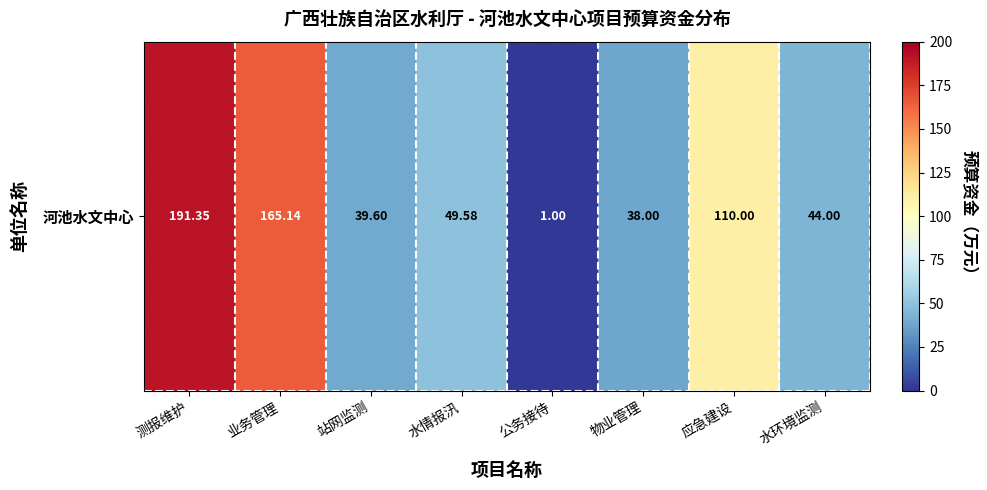

Reading left to right, transcribe all the data shown in this chart.

测报维护=191.3	业务管理=165.1	站网监测=39.6	水情报汛=49.6	公务接待=1.0	物业管理=38.0	应急建设=110.0	水环境监测=44.0